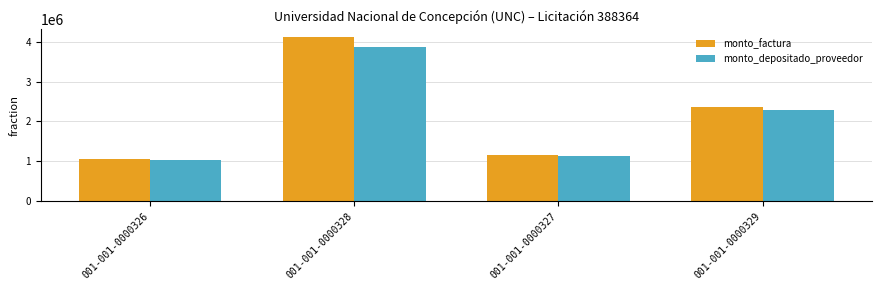

What is the label of the 2nd bar from the left?

001-001-0000328